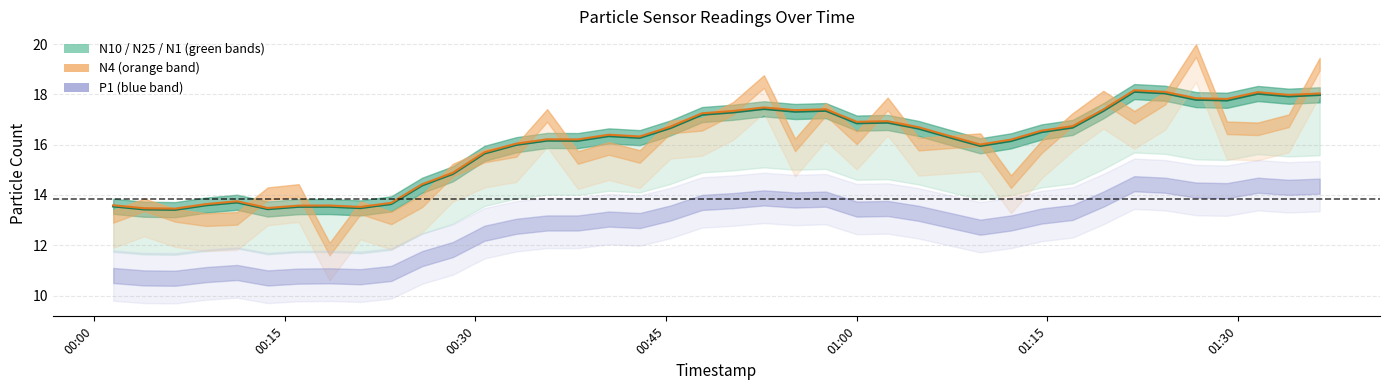

Is it true that N4 line equals 5.6 at 15?

False